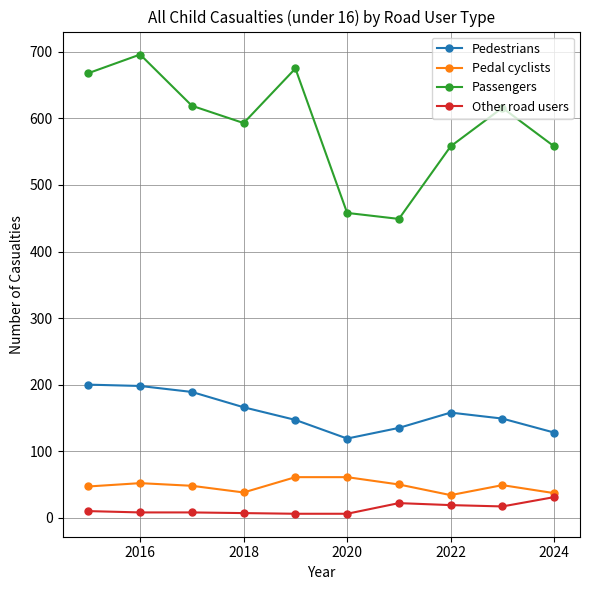

At how many categories does at least one series exceed 355?

10